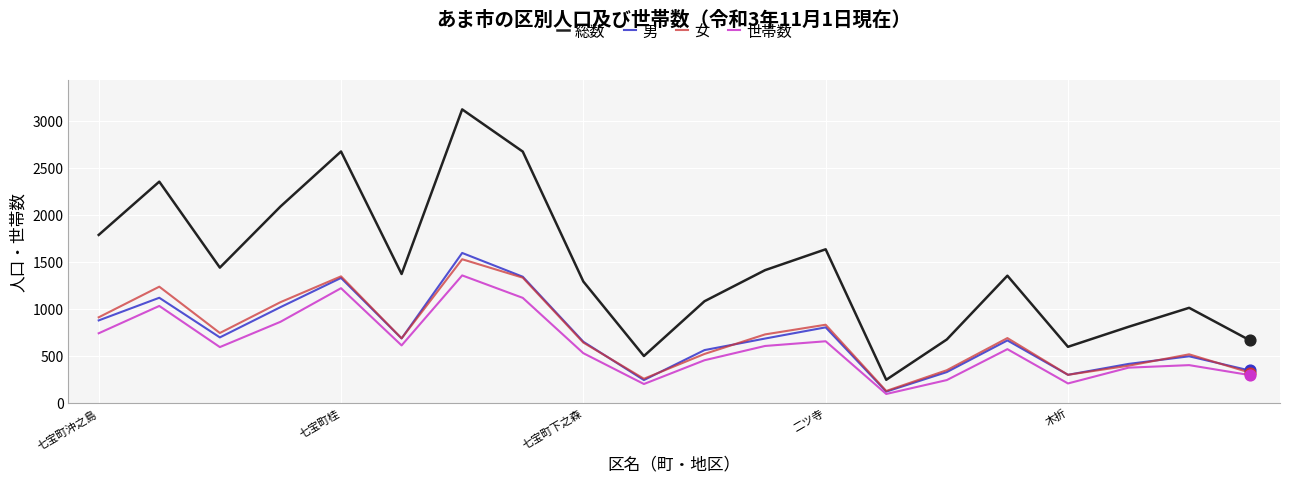

Which series has the largest total across all categories?

総数